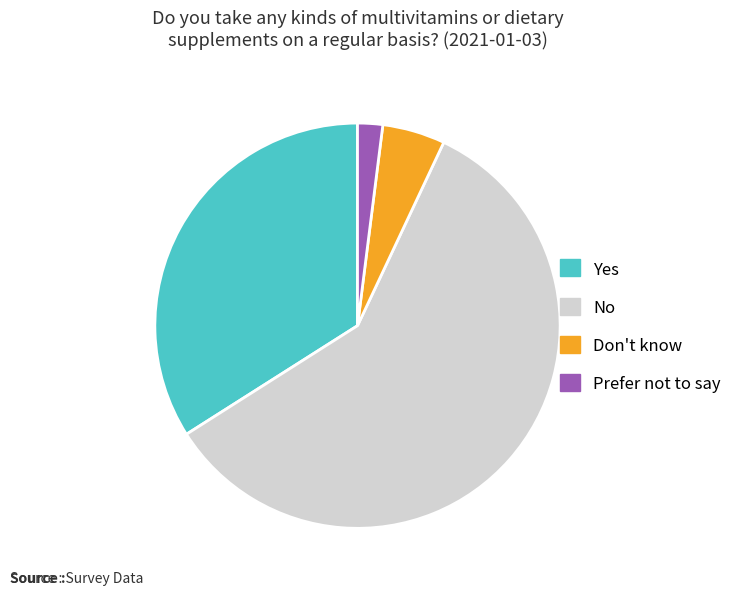

How many slices are in this pie chart?

4